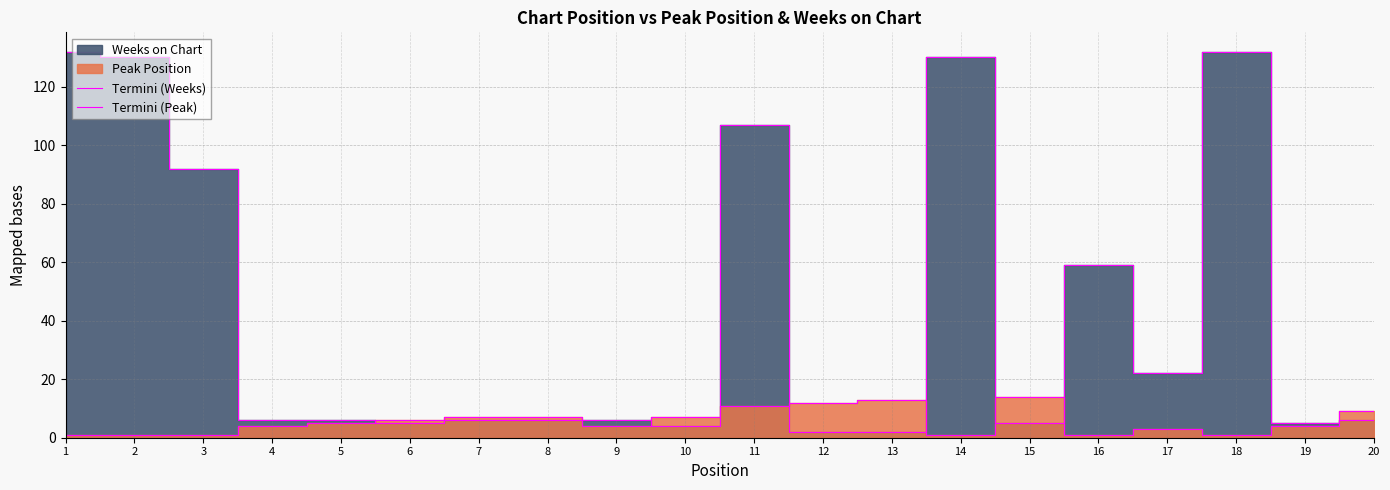

Reading right to left, what are all the values shown in this chart?

Termini (Weeks): 6	5	132	22	59	5	130	2	2	107	4	6	6	6	5	6	6	92	130	132
Termini (Peak): 9	4	1	3	1	14	1	13	12	11	7	4	7	7	6	5	4	1	1	1